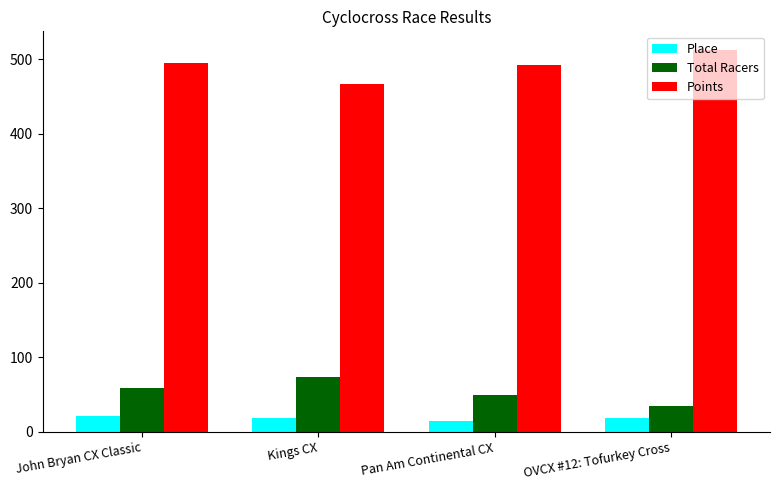

What is the value of the Place bar at the 2nd from the left?

19.0